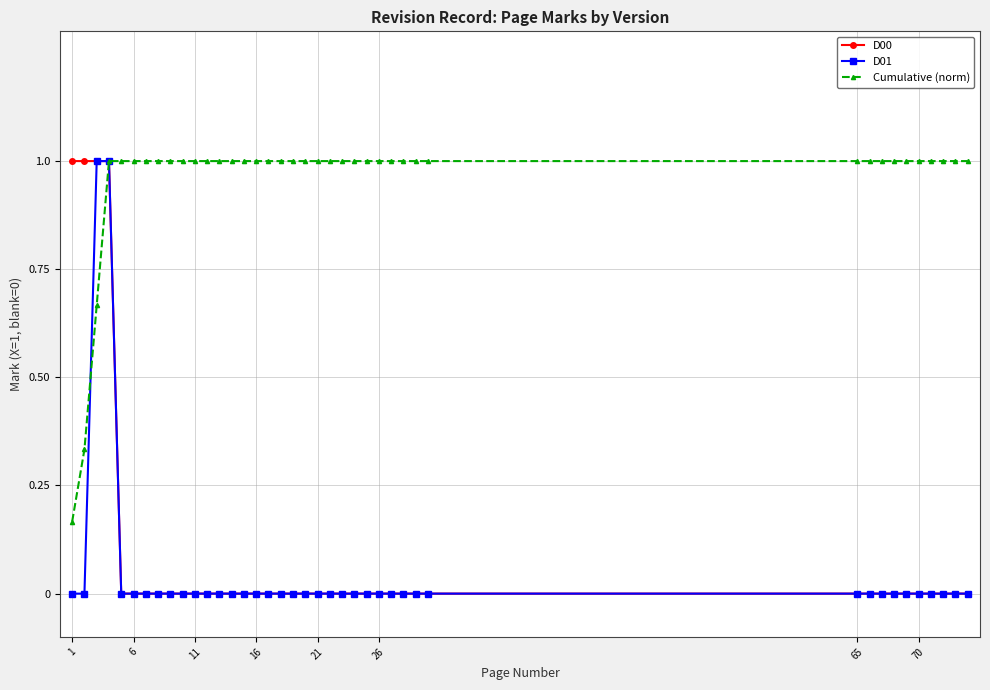

What is the greatest value displayed?

1.0